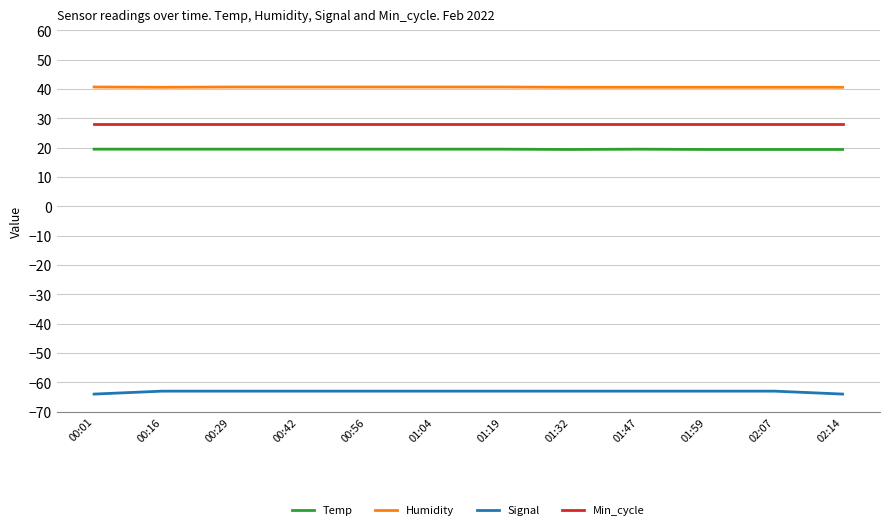

What is the total value across all series at 00:29?

25.2